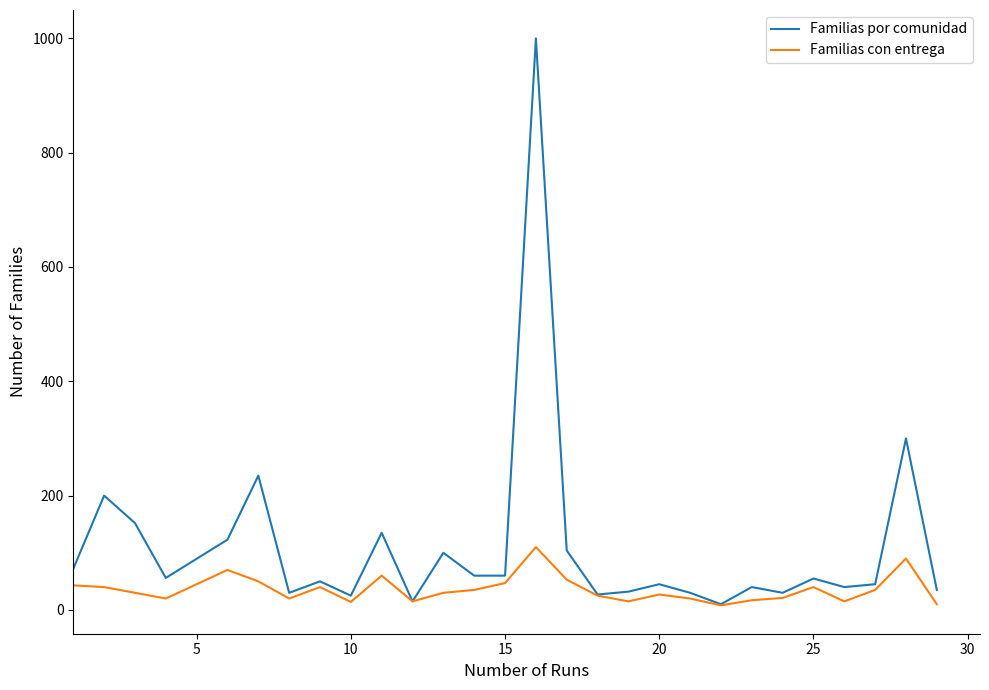

Which series has the largest total across all categories?

Familias por comunidad